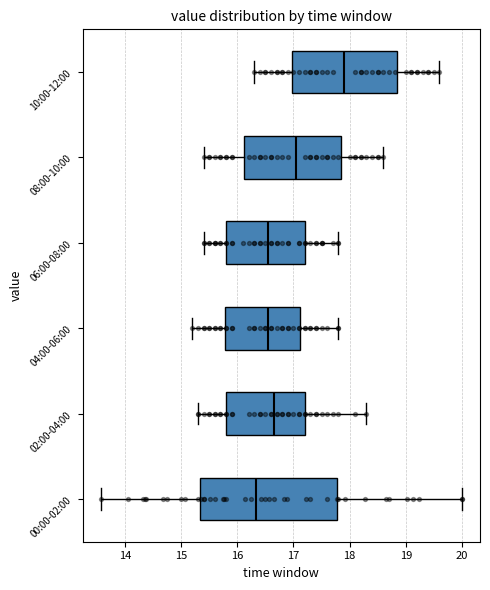

Reading bottom to top, transcribe this box plot: for each box, give where its median line is, the range the box spans, and where its two whiskers end, as read against the x-axis. The values are not printed on the chart, so give them approximately, as read against the axis.

00:00-02:00: median 16.3, box 15.3 to 17.8, whiskers 13.6 to 20.0
02:00-04:00: median 16.7, box 15.8 to 17.2, whiskers 15.3 to 18.3
04:00-06:00: median 16.6, box 15.8 to 17.1, whiskers 15.2 to 17.8
06:00-08:00: median 16.6, box 15.8 to 17.2, whiskers 15.4 to 17.8
08:00-10:00: median 17.1, box 16.1 to 17.9, whiskers 15.4 to 18.6
10:00-12:00: median 17.9, box 17.0 to 18.9, whiskers 16.3 to 19.6